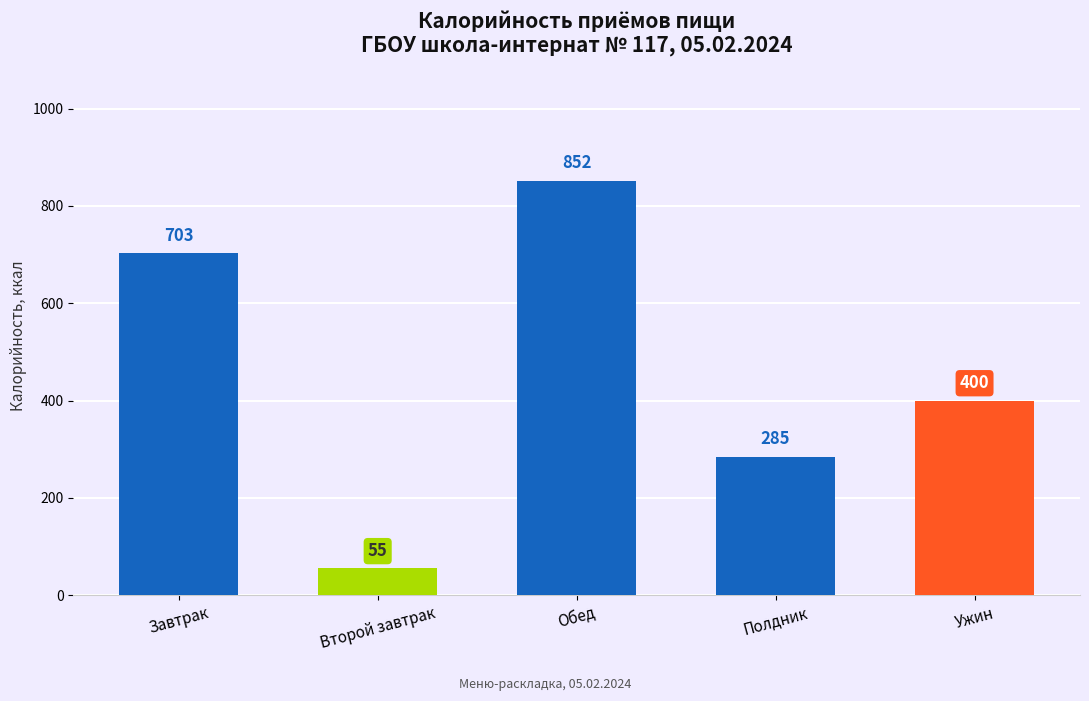

The value at Обед is 262. True or false?

False